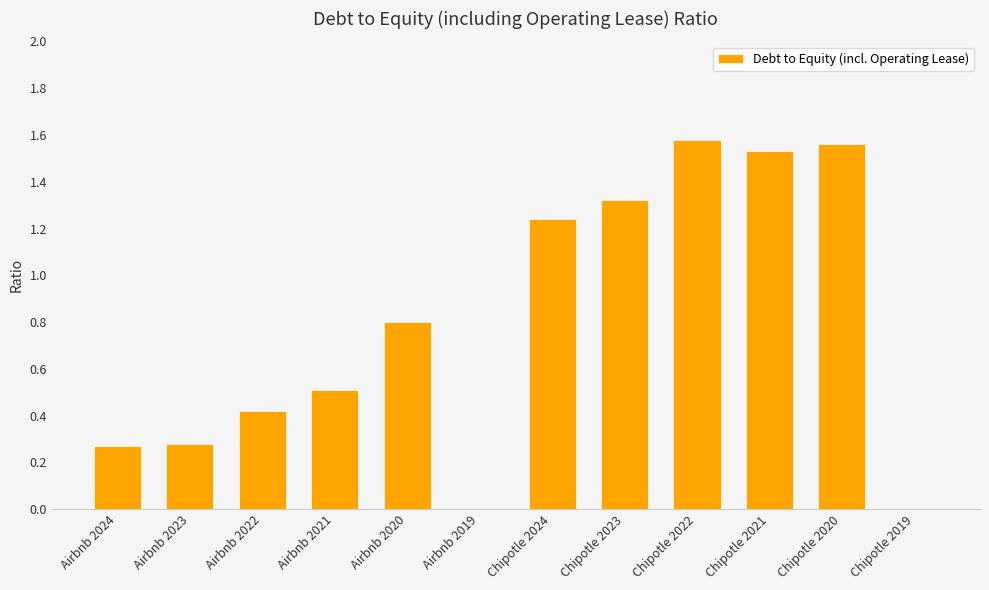

What is the sum of all values?

9.5